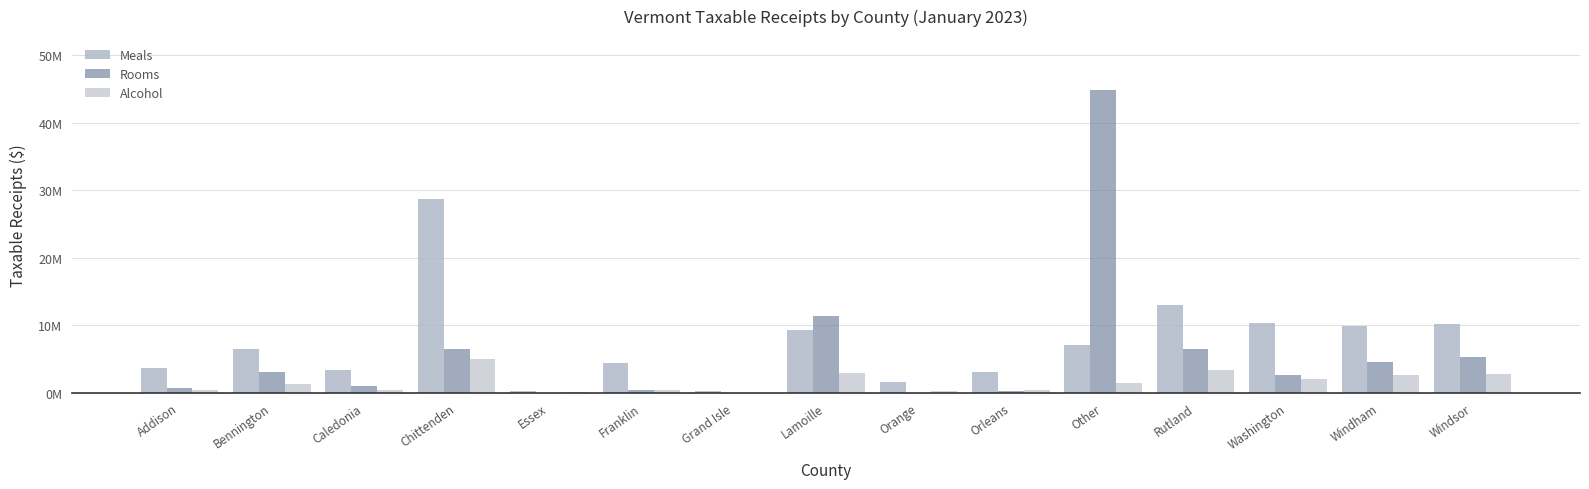

Are the bars horizontal?

No